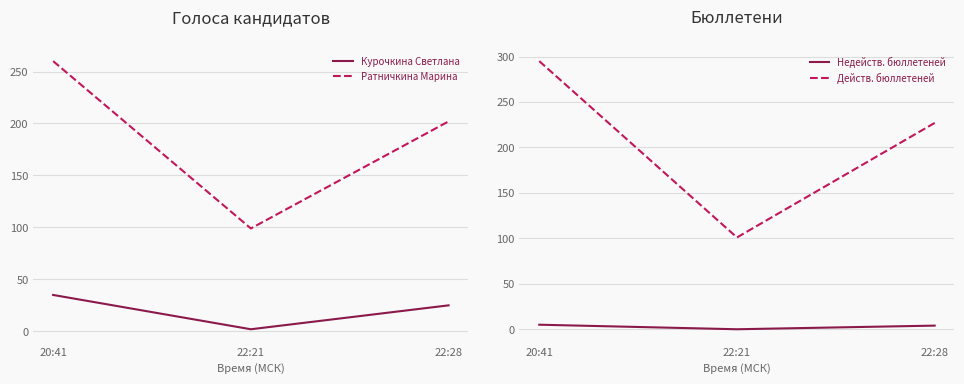

At which label does Действ. бюллетеней reach its peak?

20:41